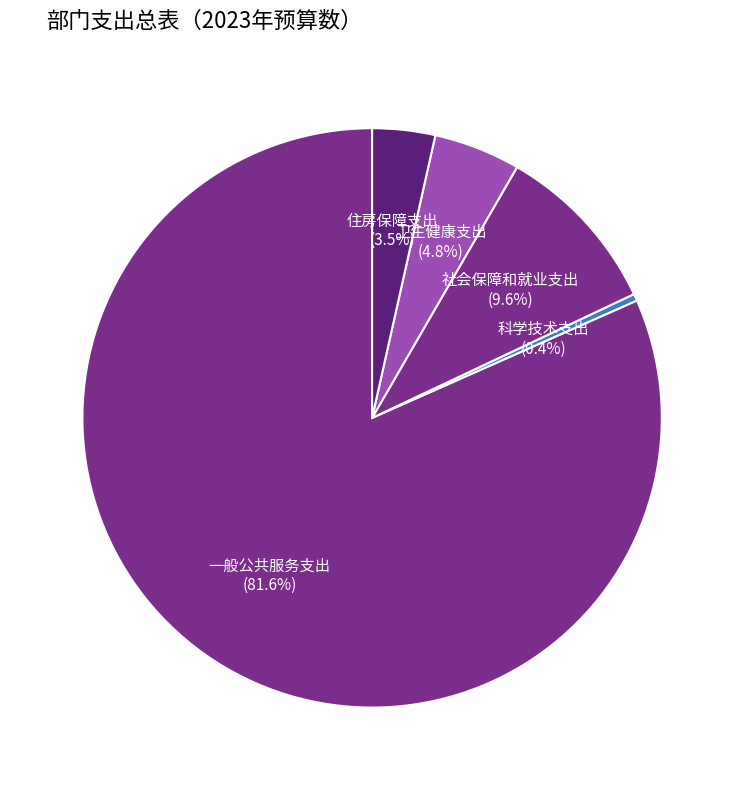

Does any single category account for the majority?

Yes